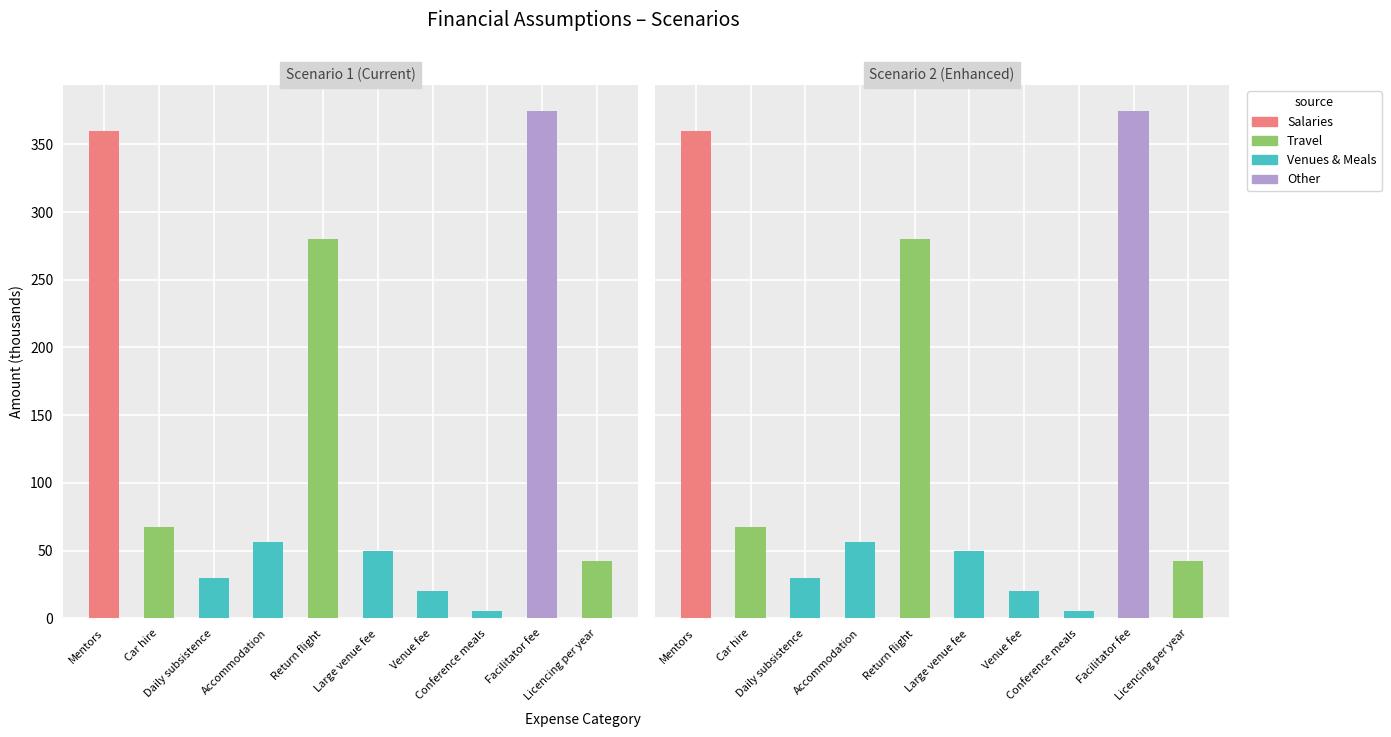

Reading right to left, extract all data points from this chart.

Salaries: Licencing per year=0.0	Facilitator fee=0.0	Conference meals=0.0	Venue fee=0.0	Large venue fee=0.0	Return flight=0.0	Accommodation=0.0	Daily subsistence=0.0	Car hire=0.0	Mentors=360.0
Travel: Licencing per year=42.0	Facilitator fee=0.0	Conference meals=0.0	Venue fee=0.0	Large venue fee=0.0	Return flight=280.0	Accommodation=0.0	Daily subsistence=0.0	Car hire=67.2	Mentors=0.0
Venues & Meals: Licencing per year=0.0	Facilitator fee=0.0	Conference meals=5.2	Venue fee=20.0	Large venue fee=50.0	Return flight=0.0	Accommodation=56.0	Daily subsistence=30.0	Car hire=0.0	Mentors=0.0
Other: Licencing per year=0.0	Facilitator fee=375.0	Conference meals=0.0	Venue fee=0.0	Large venue fee=0.0	Return flight=0.0	Accommodation=0.0	Daily subsistence=0.0	Car hire=0.0	Mentors=0.0